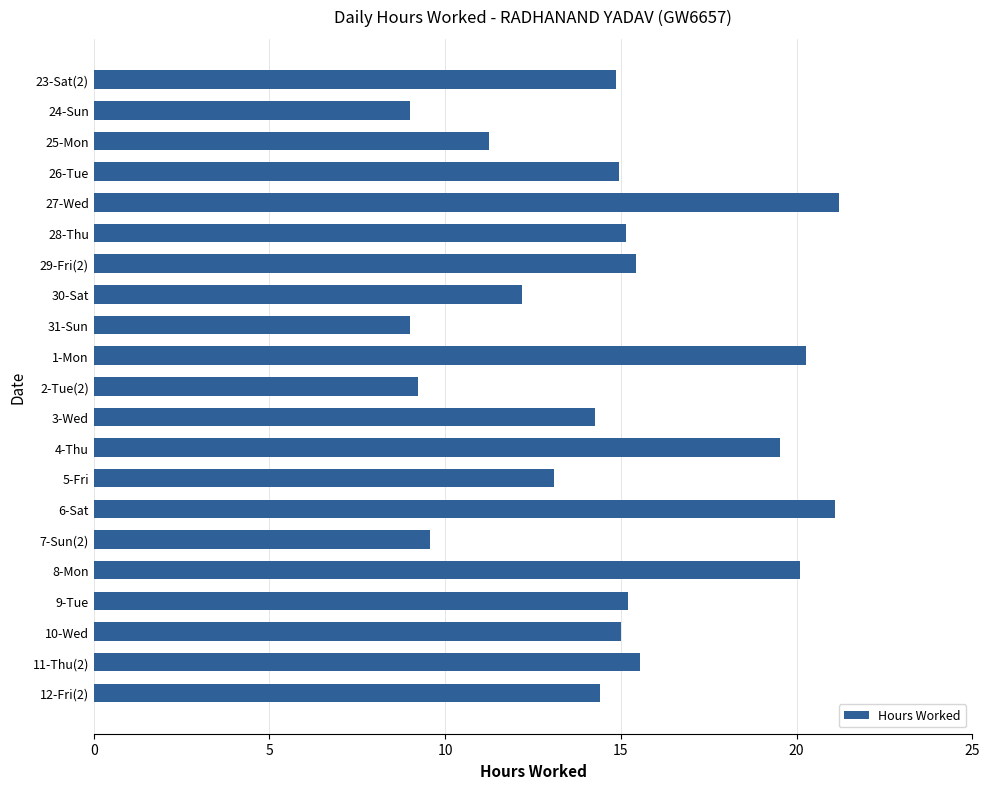

What is the minimum value shown in the chart?

9.0